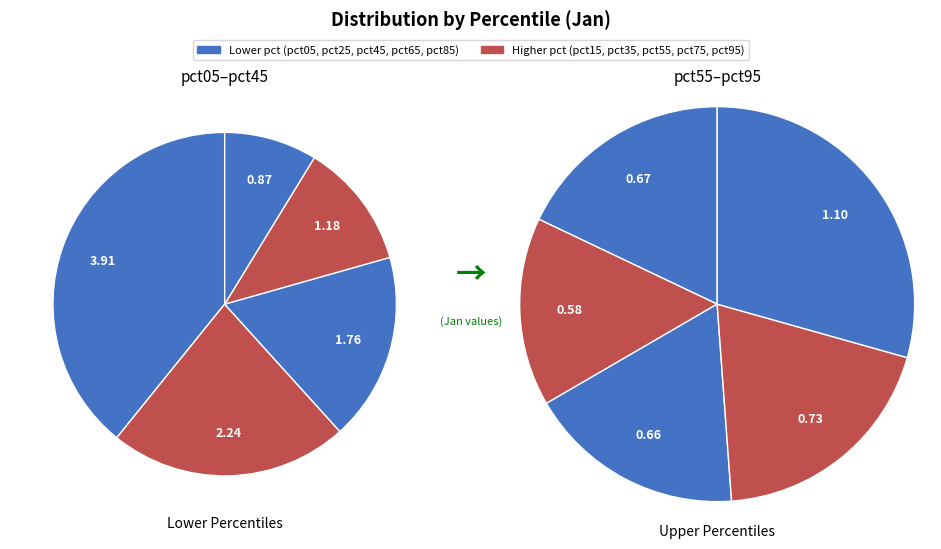

True or false: pct35 accounts for 9% of the total.

True